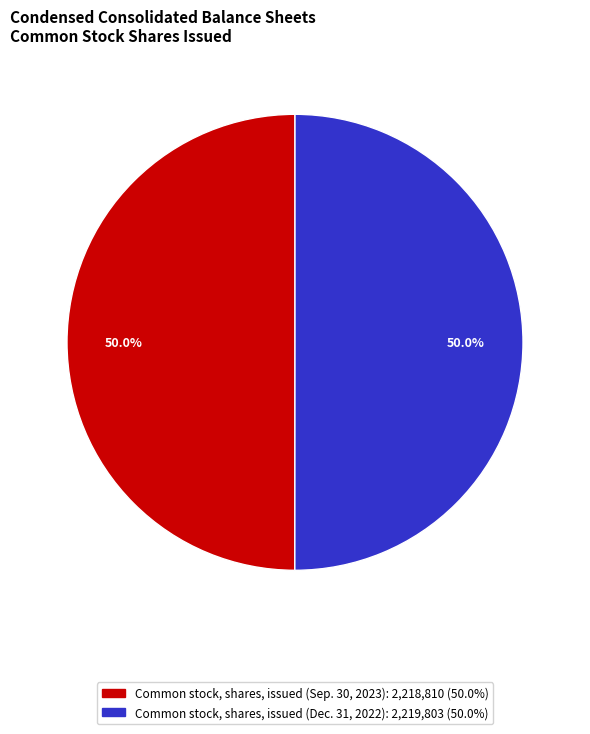

Is it true that Common stock, shares, issued (Dec. 31, 2022) is 41% of the pie?

False